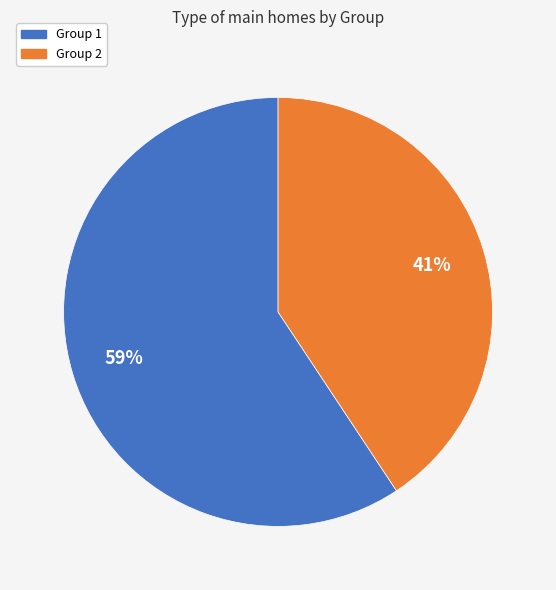

How many segments does this pie chart have?

2